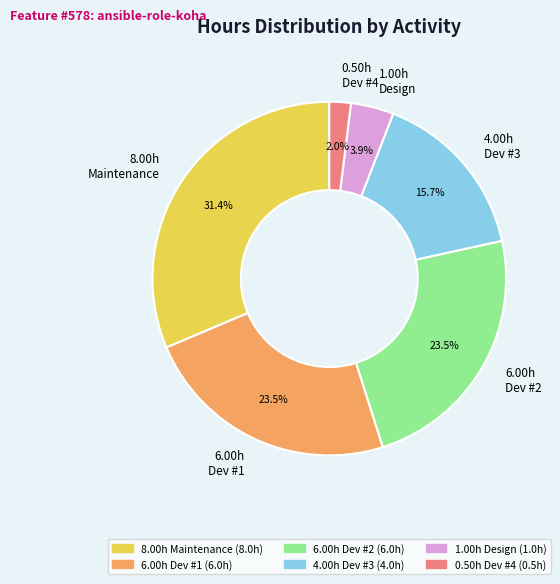

What is the ratio of the value at 0.50h Dev #4 to the value at 1.00h Design?

0.5